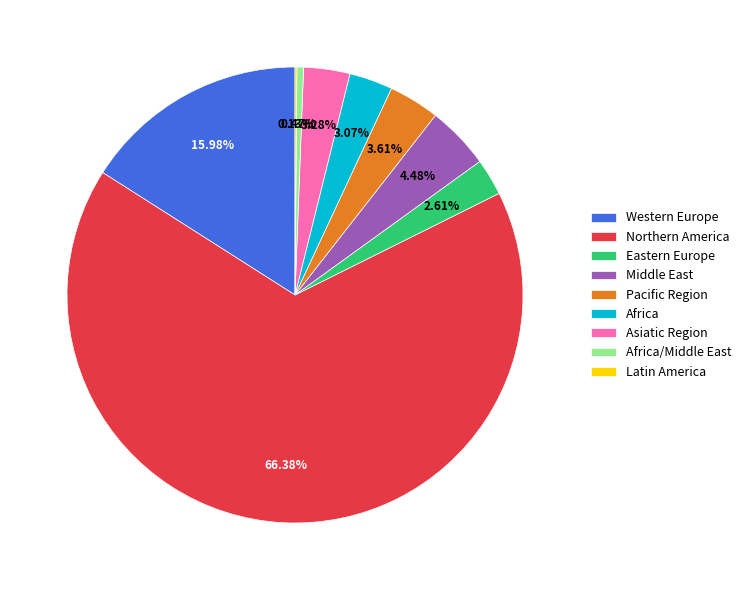

Which category has the biggest portion of the pie?

Northern America